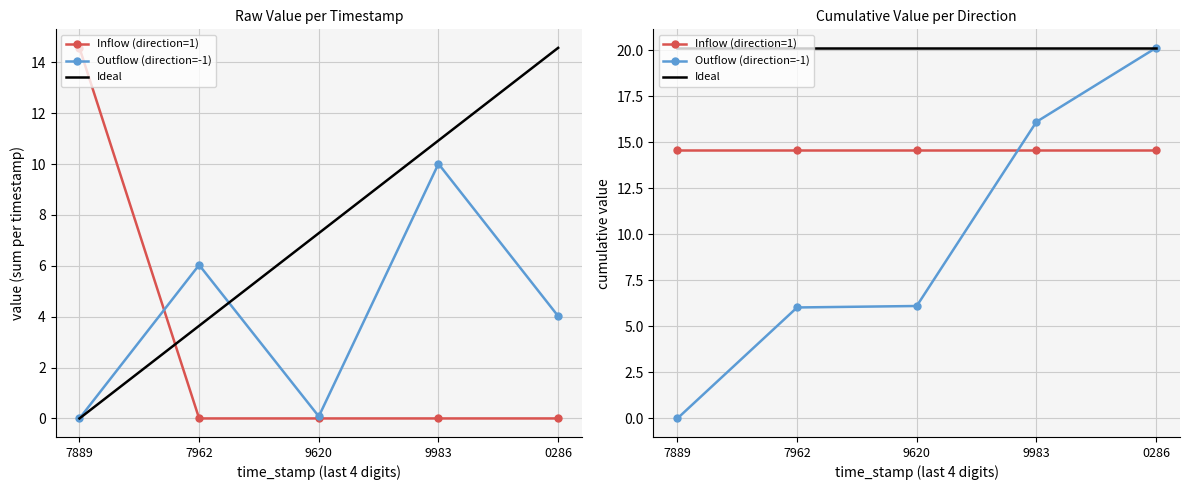

Reading right to left, transcribe all the data shown in this chart.

Inflow (direction=1): 0286=14.6	9983=14.6	9620=14.6	7962=14.6	7889=14.6
Outflow (direction=-1): 0286=20.1	9983=16.1	9620=6.1	7962=6.0	7889=0.0
Ideal: 0286=20.1	9983=20.1	9620=20.1	7962=20.1	7889=20.1